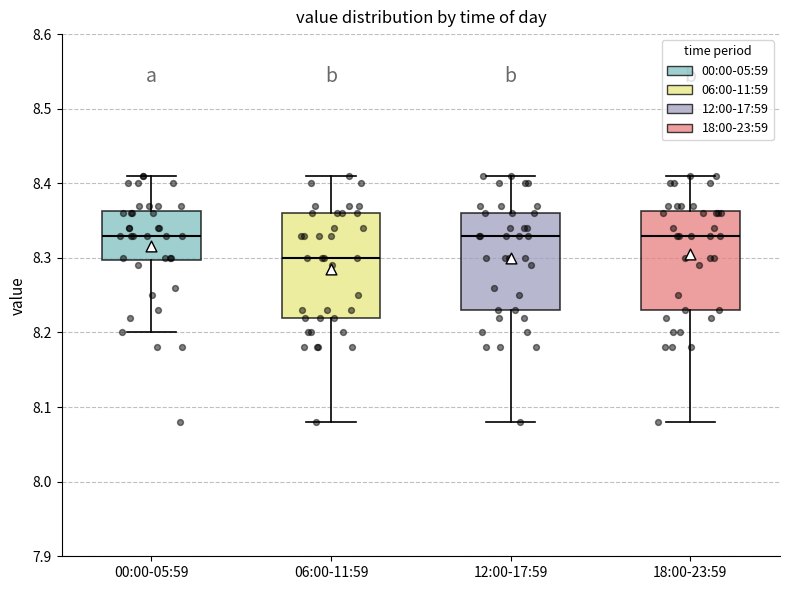

Where does the lower whisker of the box for 00:00-05:59 end on the y-axis? The values are not printed on the chart, so give them approximately, as read against the axis.

8.20